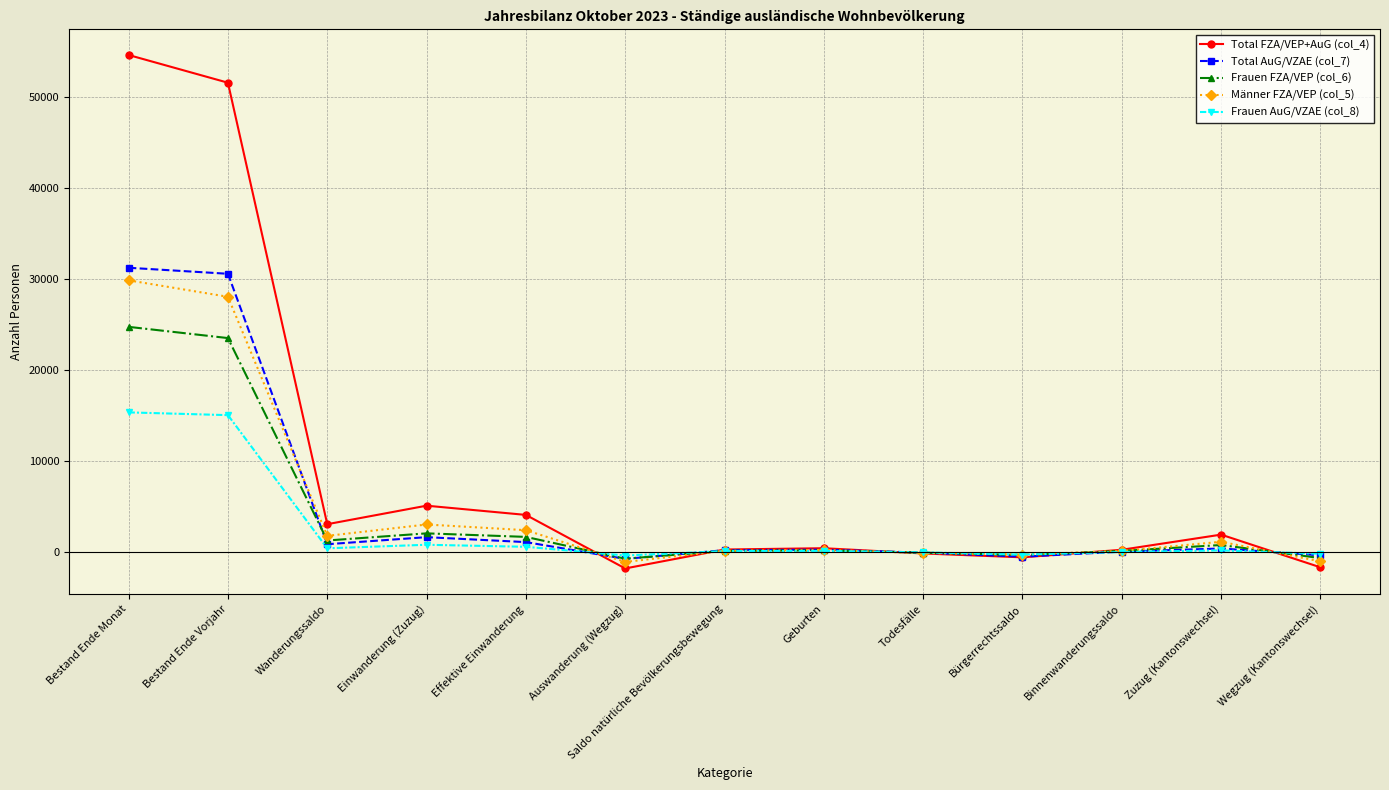

What is the label of the 5th point from the right?

Todesfälle